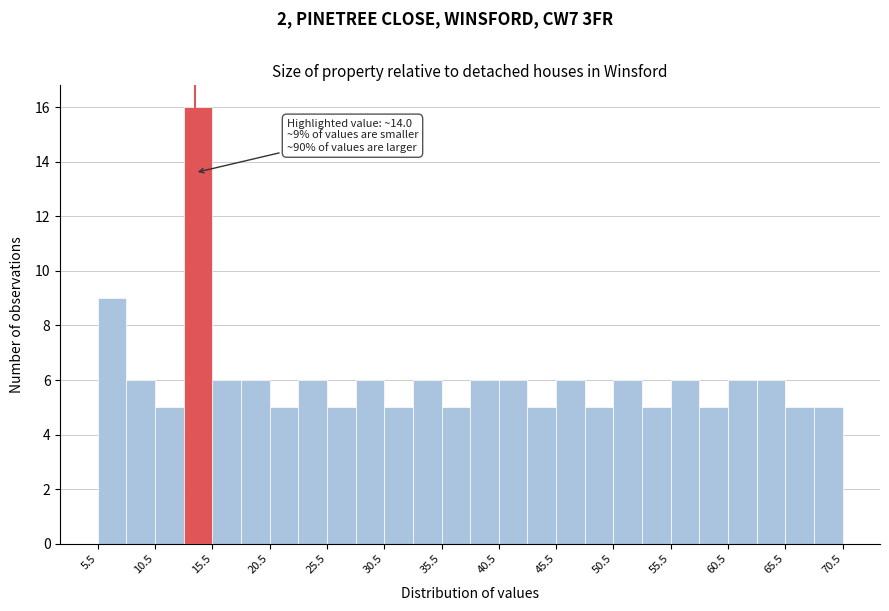

Over which range of the x-axis is the bar tallest?

13.0 to 15.5